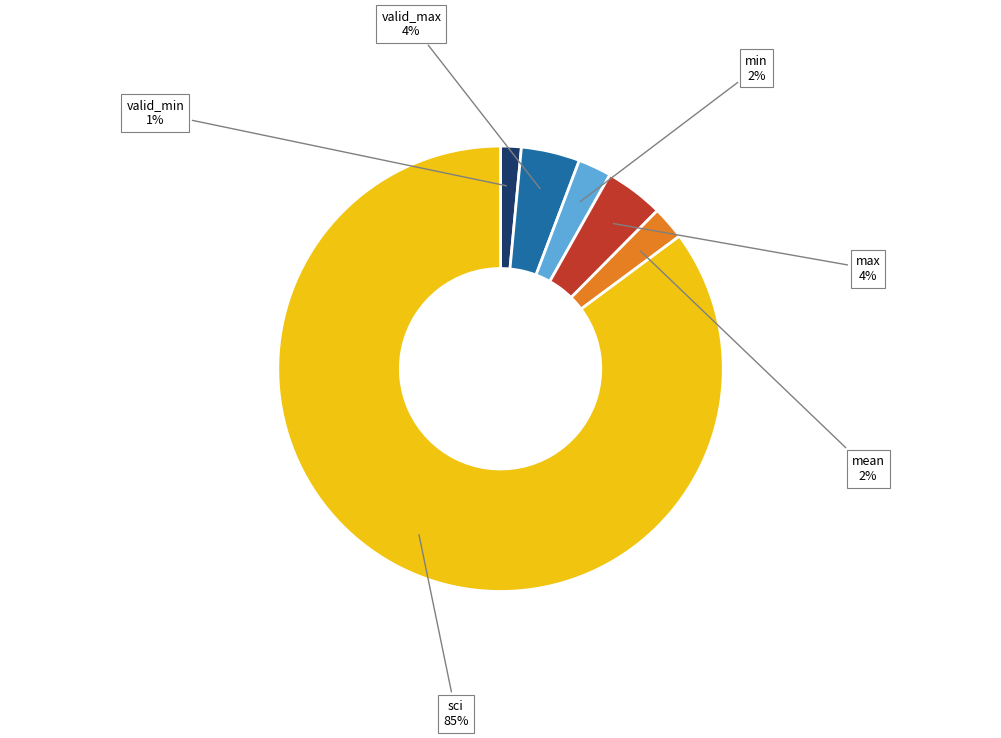

Is there any slice that represents more than half of the pie?

Yes